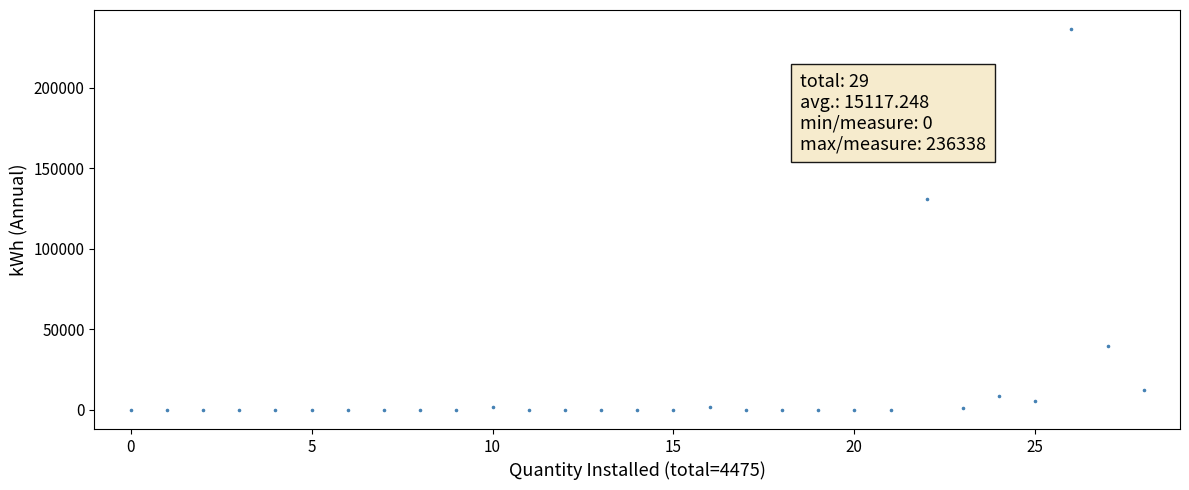

What is the range of Y values (max minus min)?

236338.5